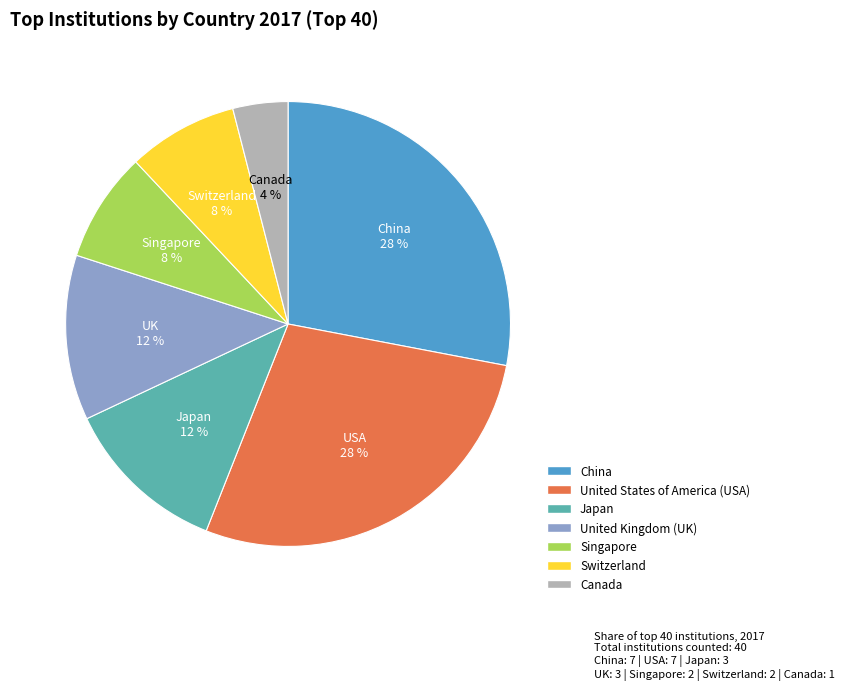

Is there a majority slice in this chart?

No